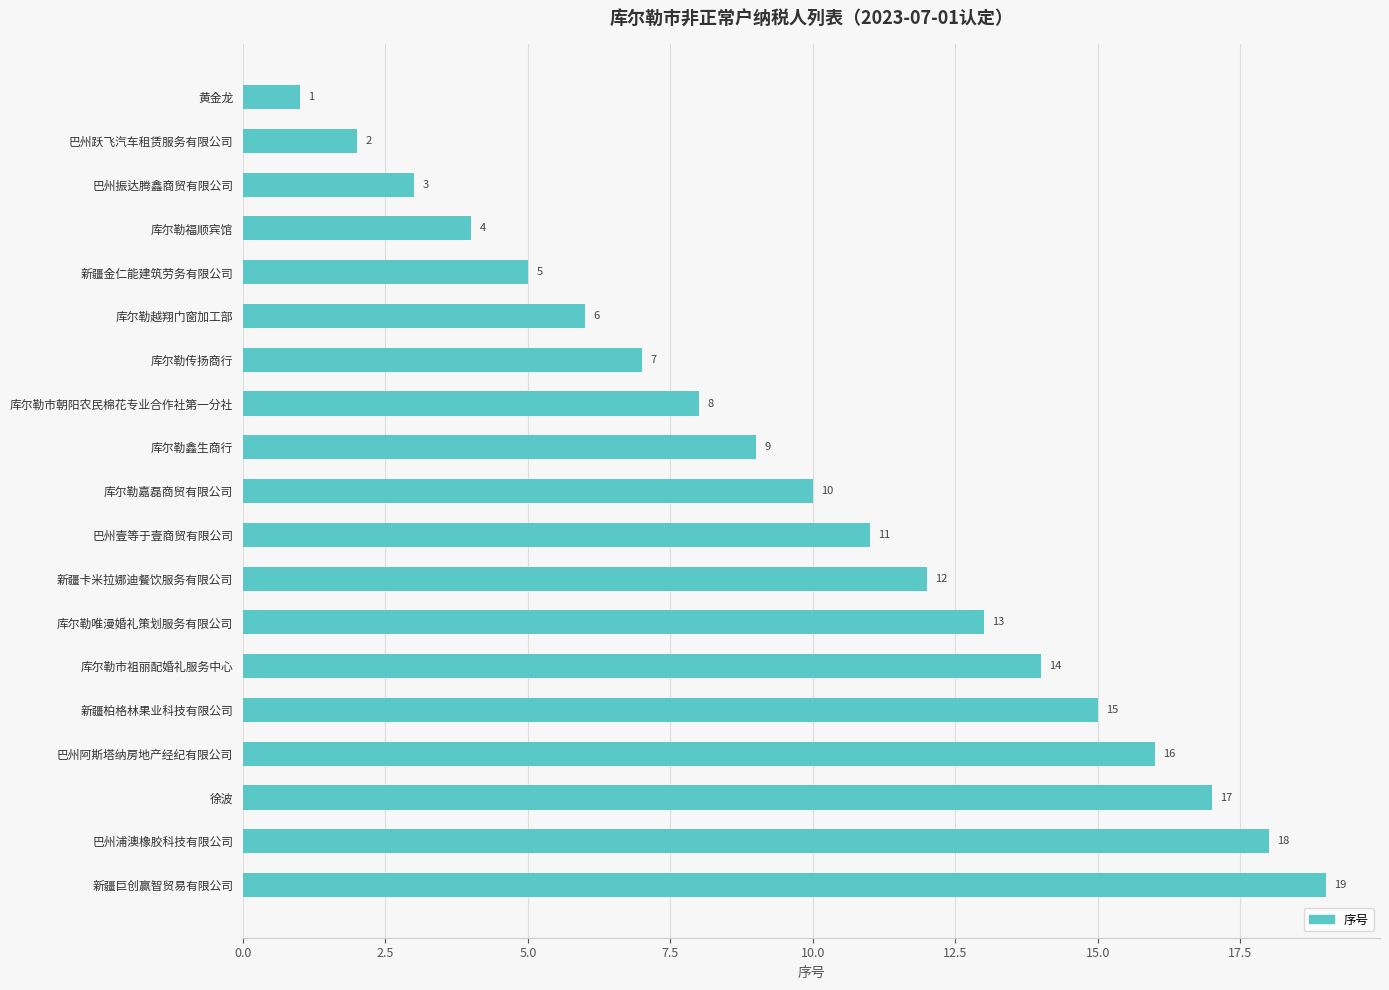

What is the value of the 1st bar from the top?

1